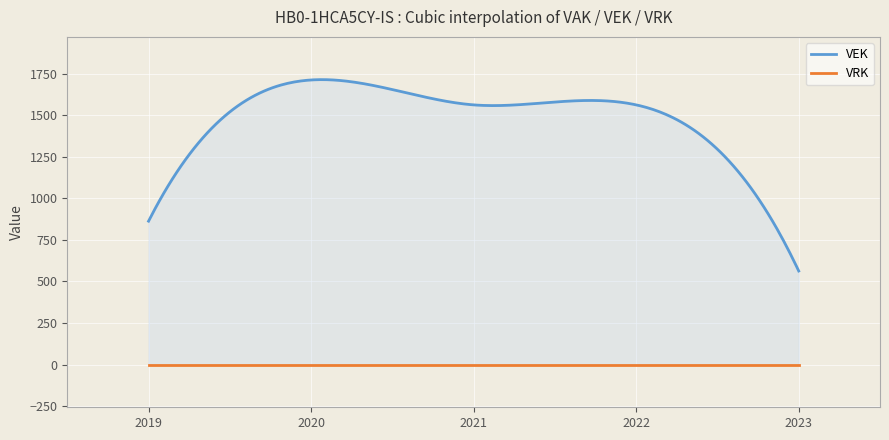

What is the maximum value shown in the chart?

1713